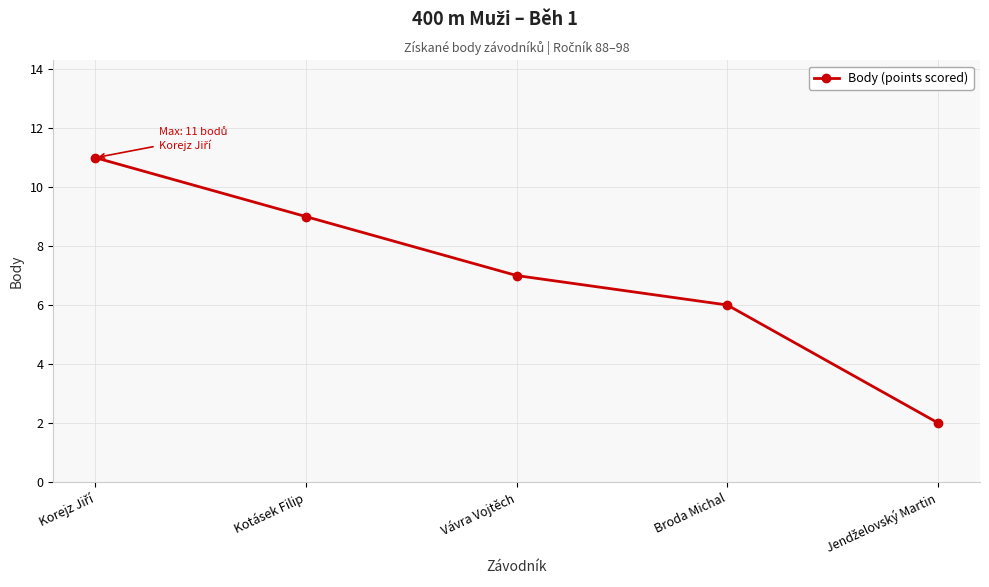

The value at Broda Michal is 6. True or false?

True